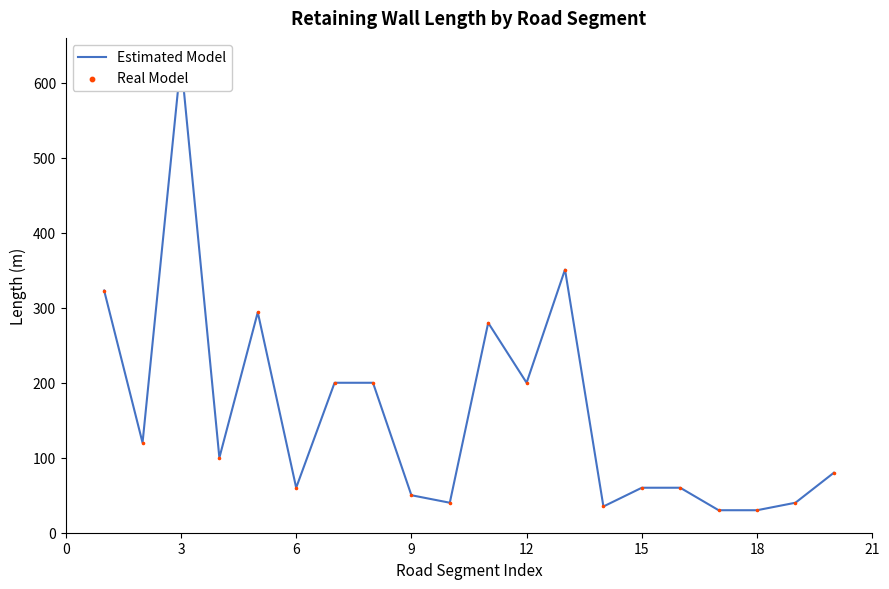

Is the value of Real Model at 6 greater than the value of Estimated Model at 16?

Yes